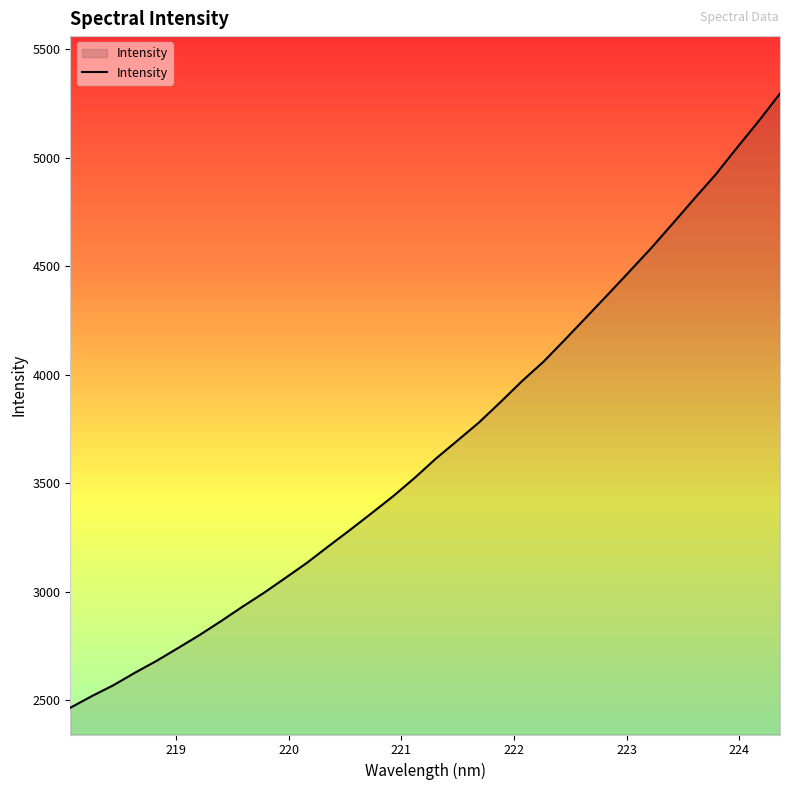

What is the maximum value shown in the chart?

5295.5